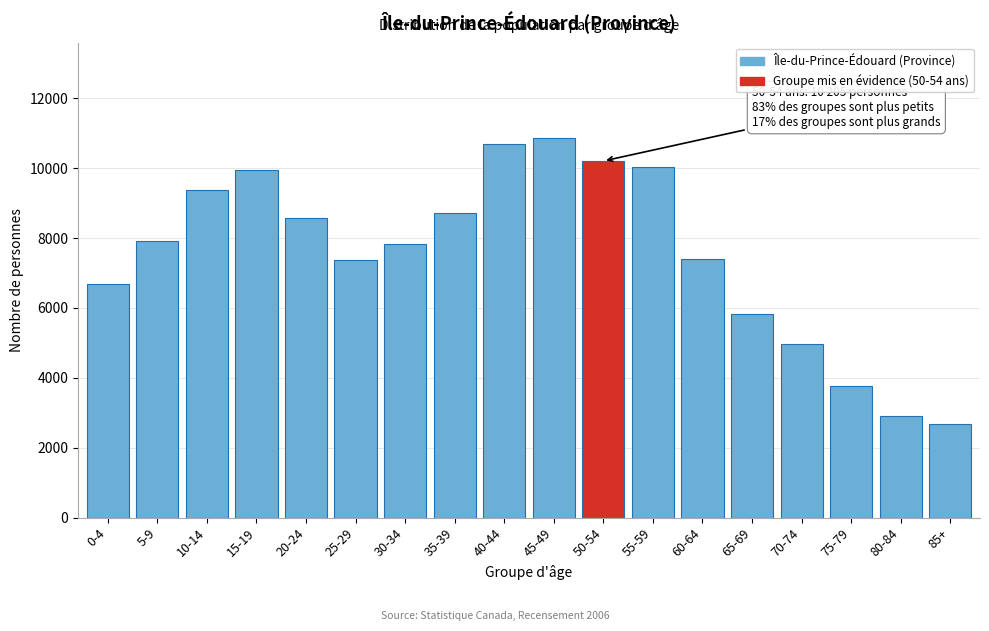

What value does the data have at 45-49, to the nearest 50?

10850